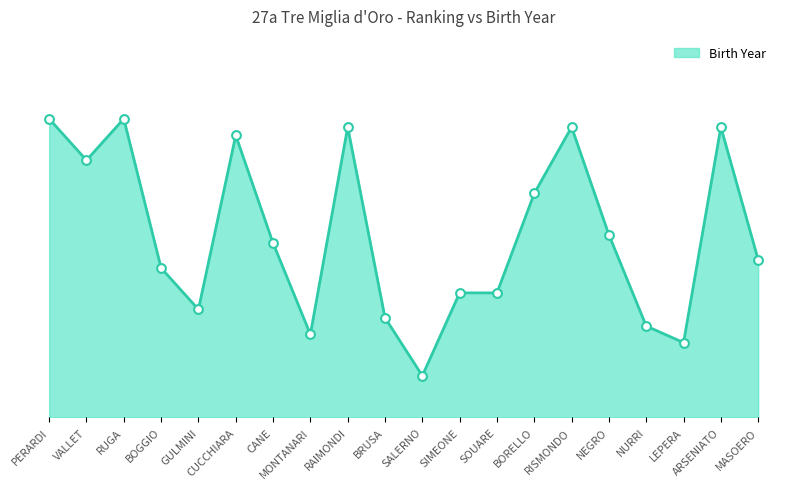

What is the ratio of the value at NEGRO to the value at CANE?

2.3